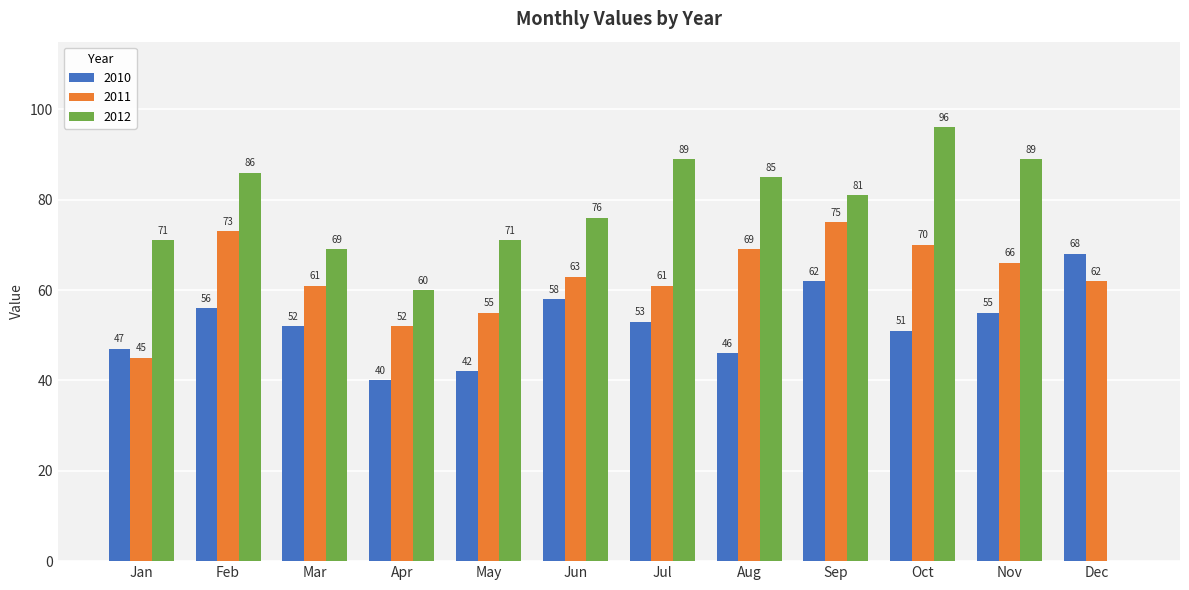

Which category has the highest value in the 2011 series?

Sep